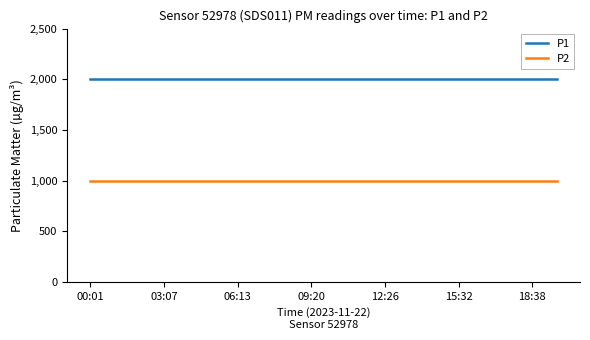

What is the smallest value displayed?

999.9